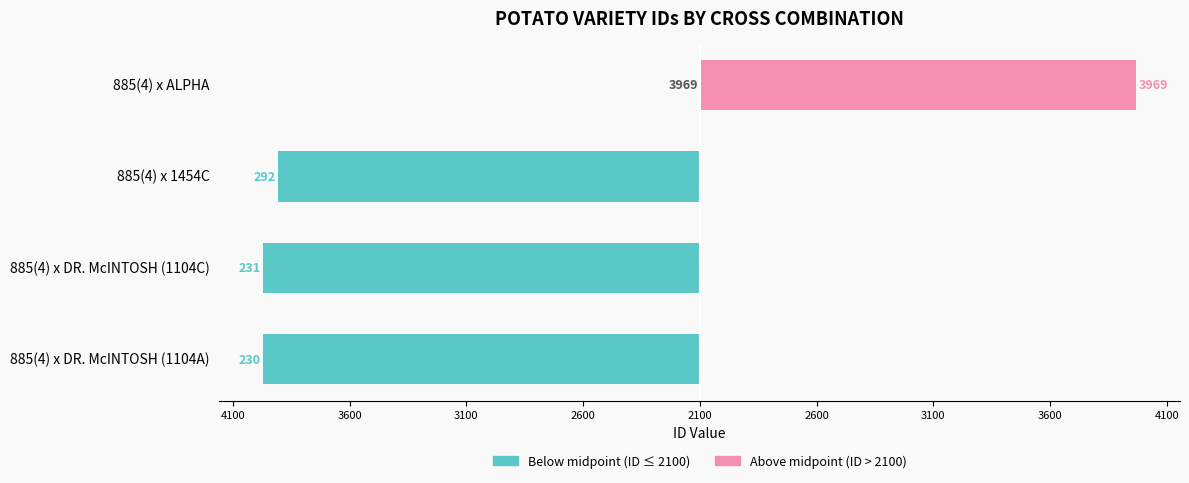

True or false: Above midpoint (ID > 2100) has a value of 0 at 885(4) x 1454C.

True